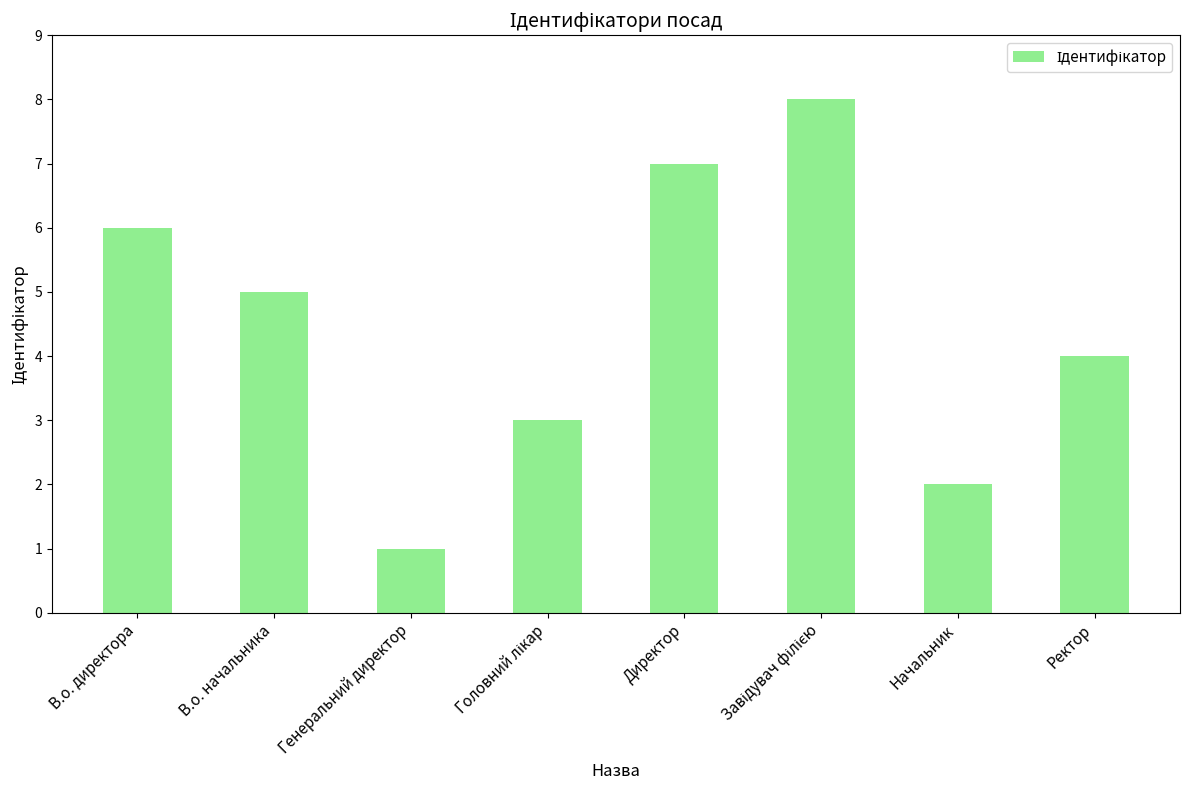

What is the difference between the values at Ректор and Генеральний директор?

3